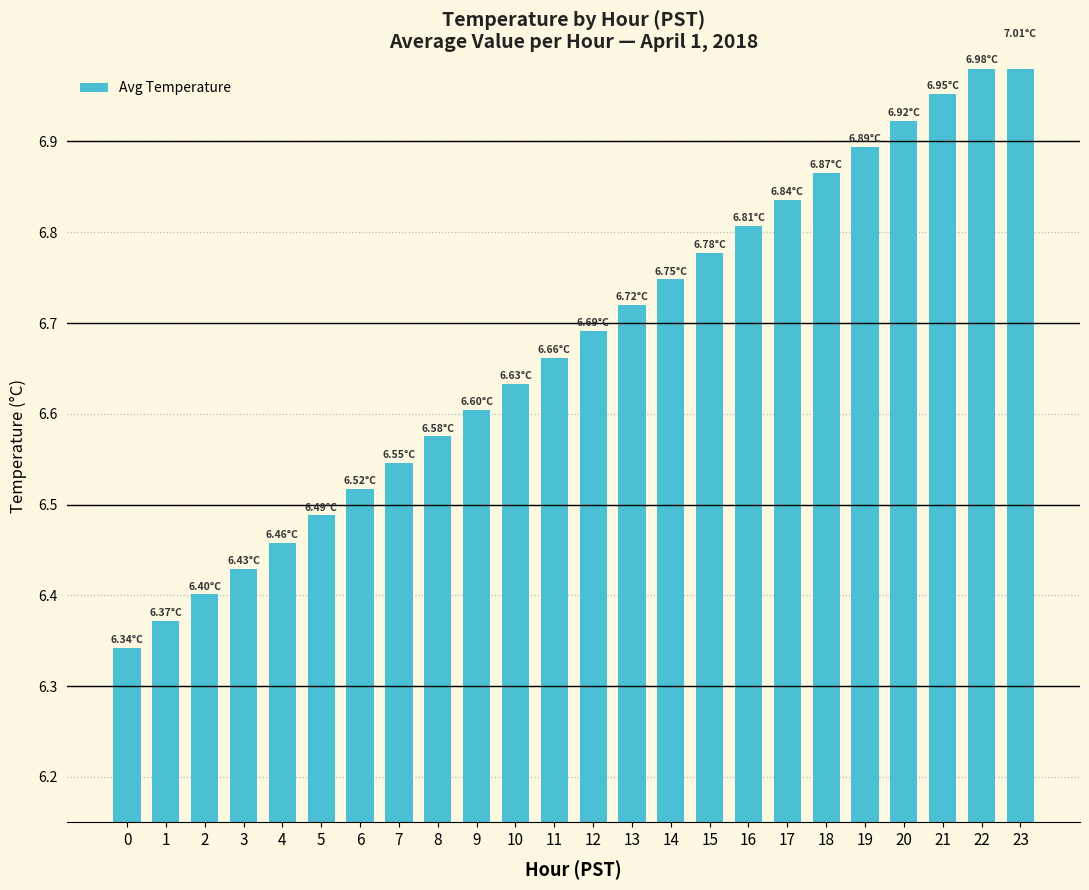

Is it true that the value at 5 is 10.6?

False